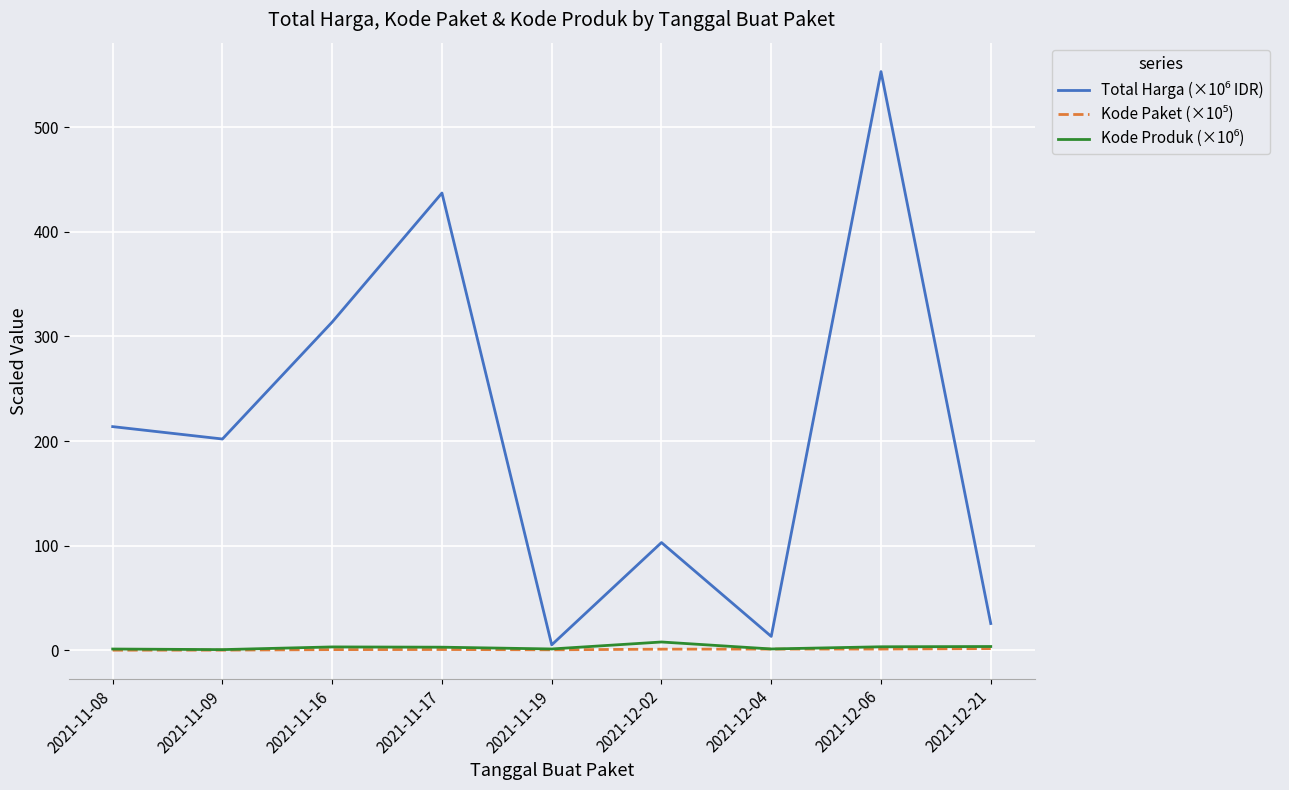

At which category is the sum across all series the highest?

2021-12-06